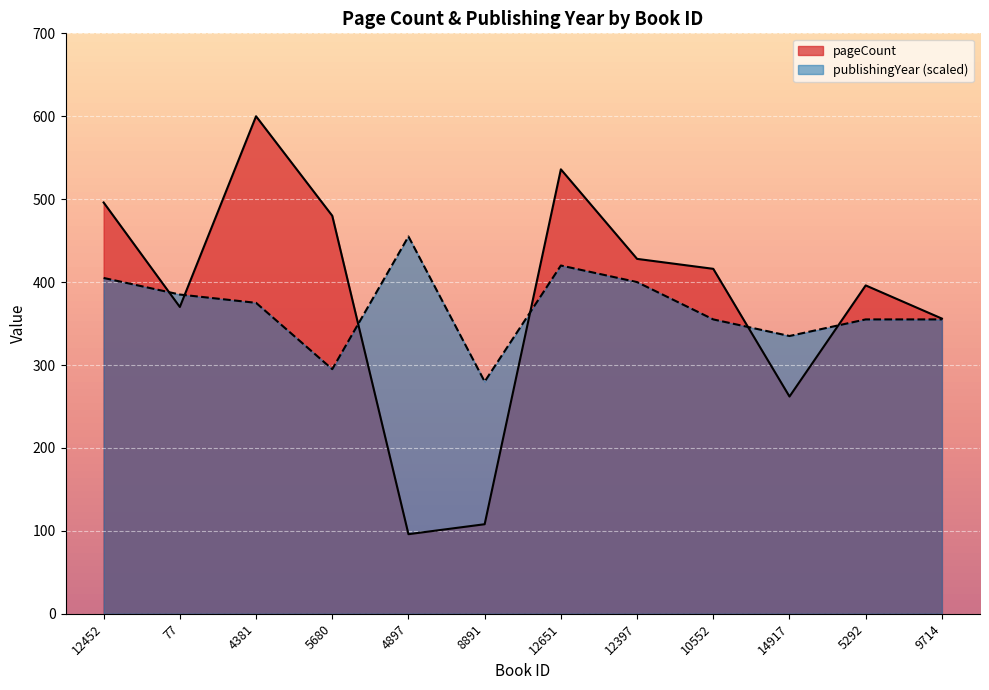

Which series has the largest range (max minus min)?

pageCount